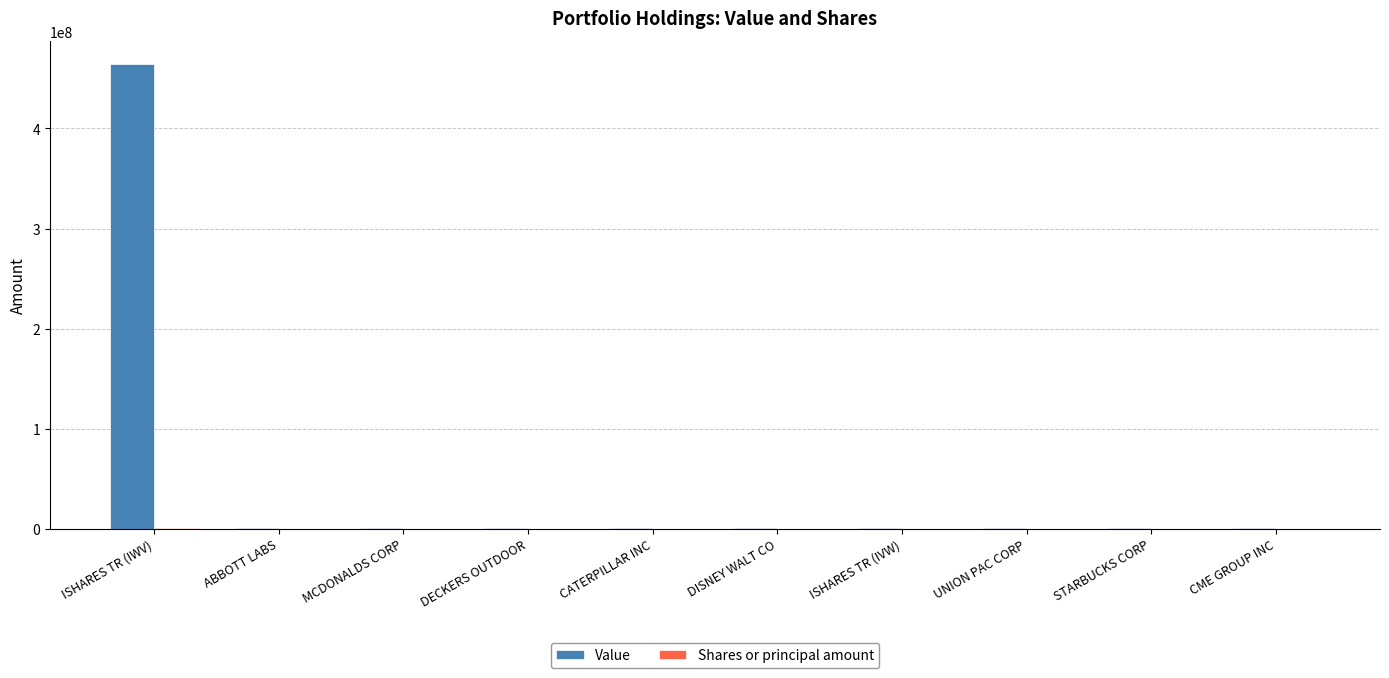

Which label corresponds to the largest value in the chart?

ISHARES TR (IWV)